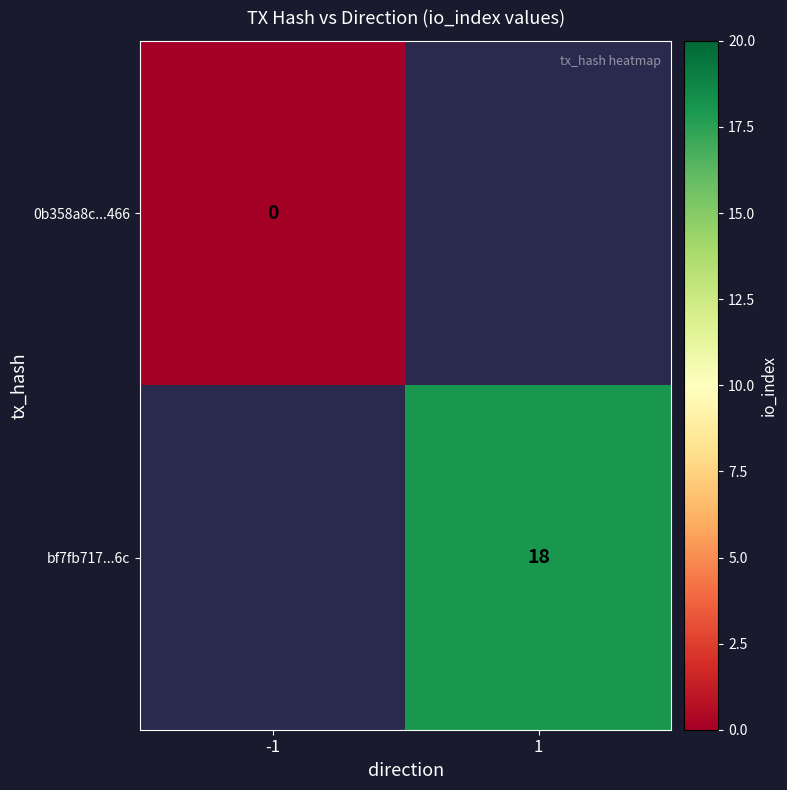

Is it true that bf7fb717...6c equals 18 at 1?

True